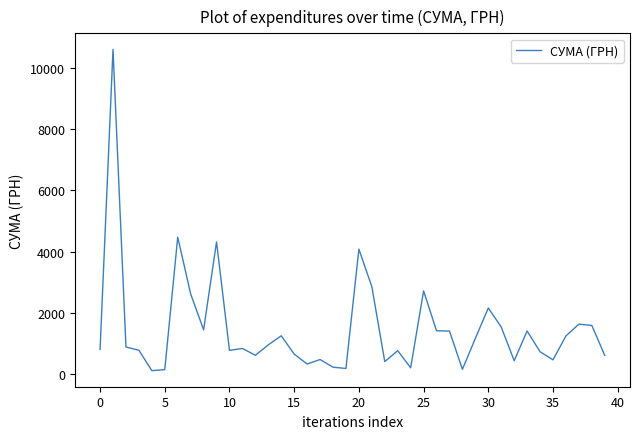

What is the minimum value shown in the chart?

102.0